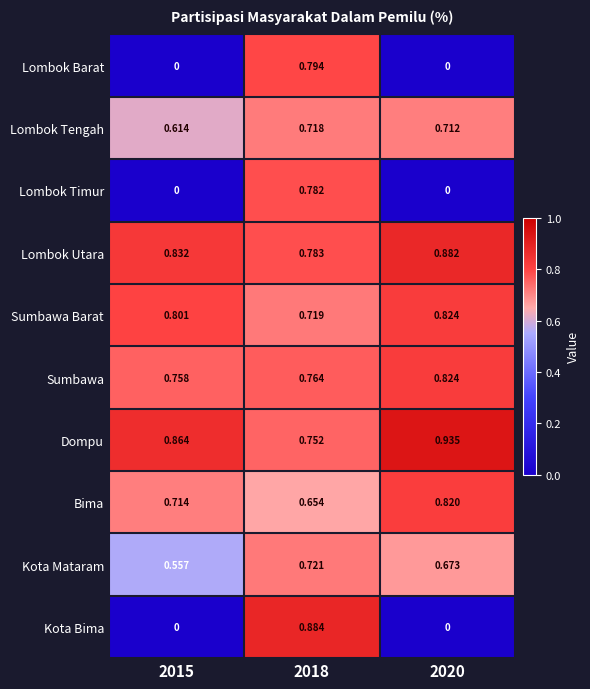

Which series changed the most between 2015 and 2020?

Kota Mataram